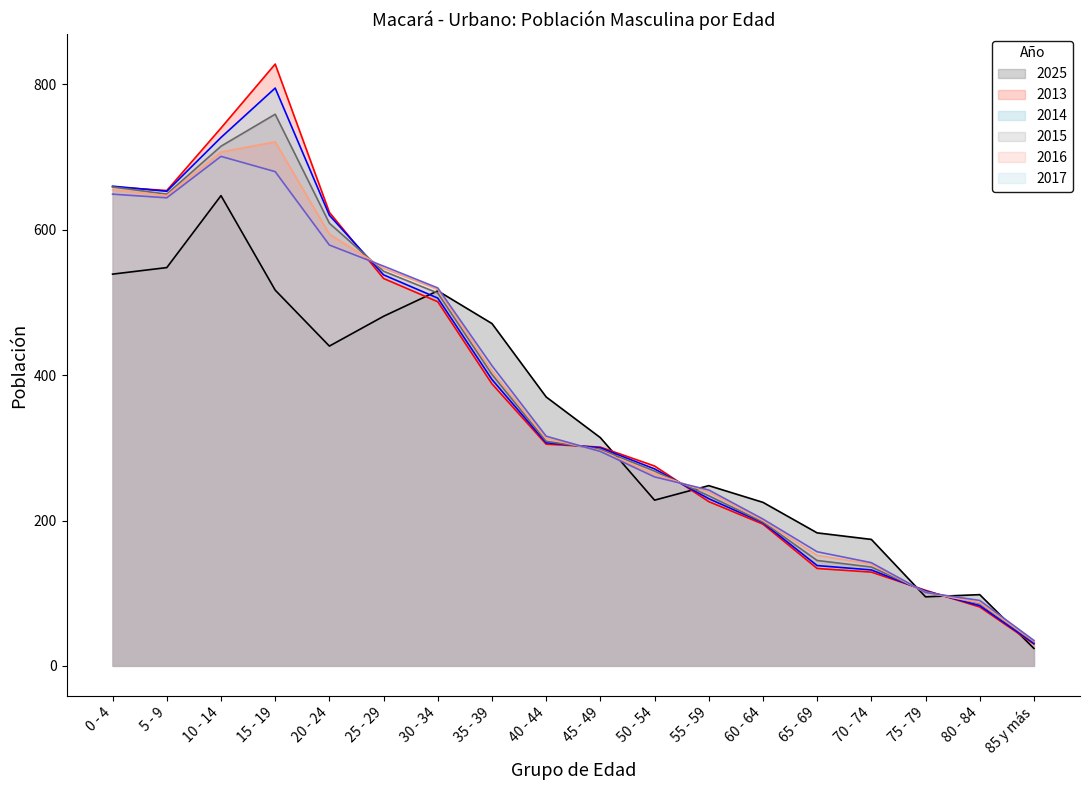

Which series has the largest range (max minus min)?

2013